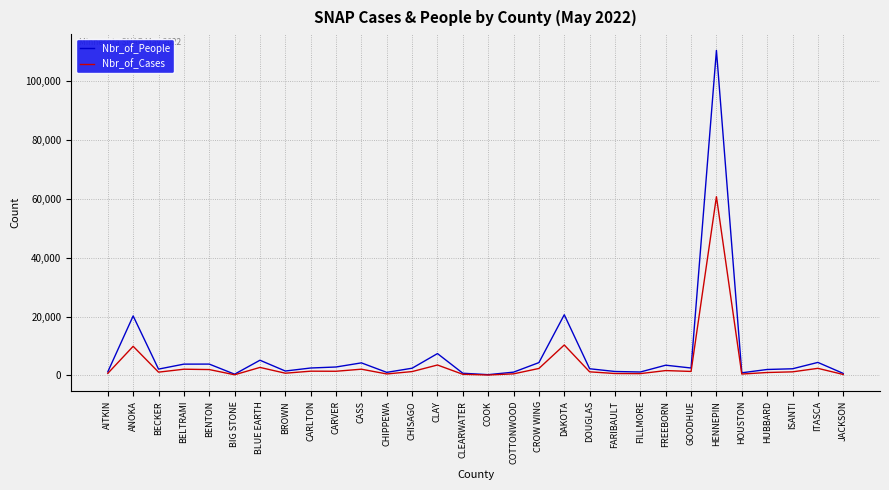

In Nbr_of_Cases, how many points are higher than both neighbors (excluding endpoints)?

10